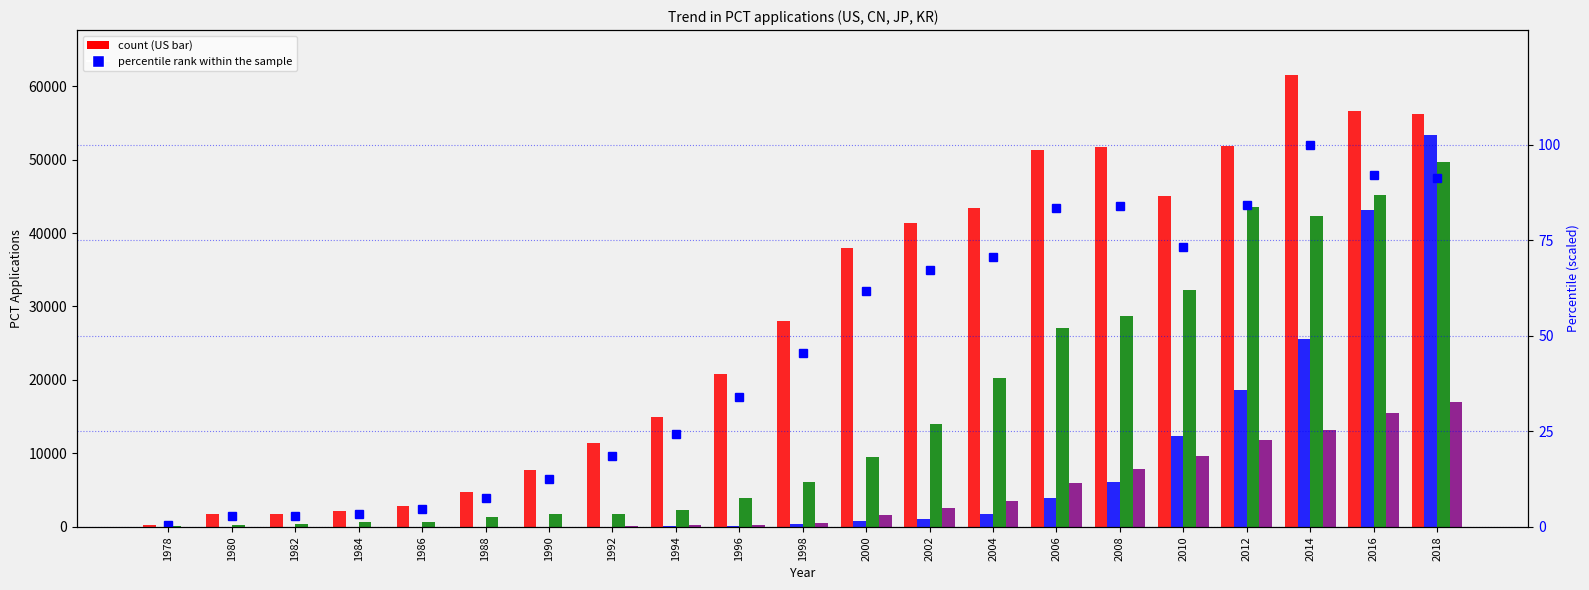

Between 1982 and 2002, which series saw the biggest shift?

US